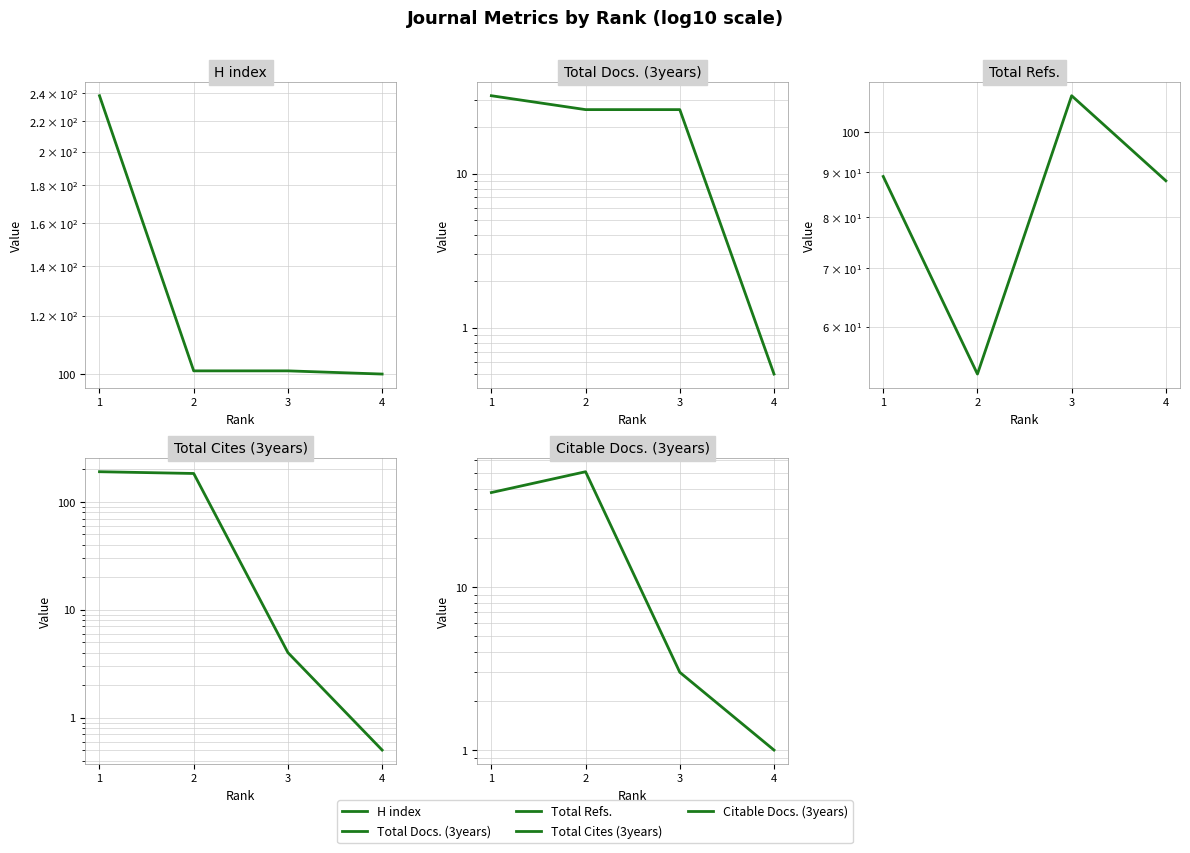

What are all the series names shown in the legend?

H index, Total Docs. (3years), Total Refs., Total Cites (3years), Citable Docs. (3years)